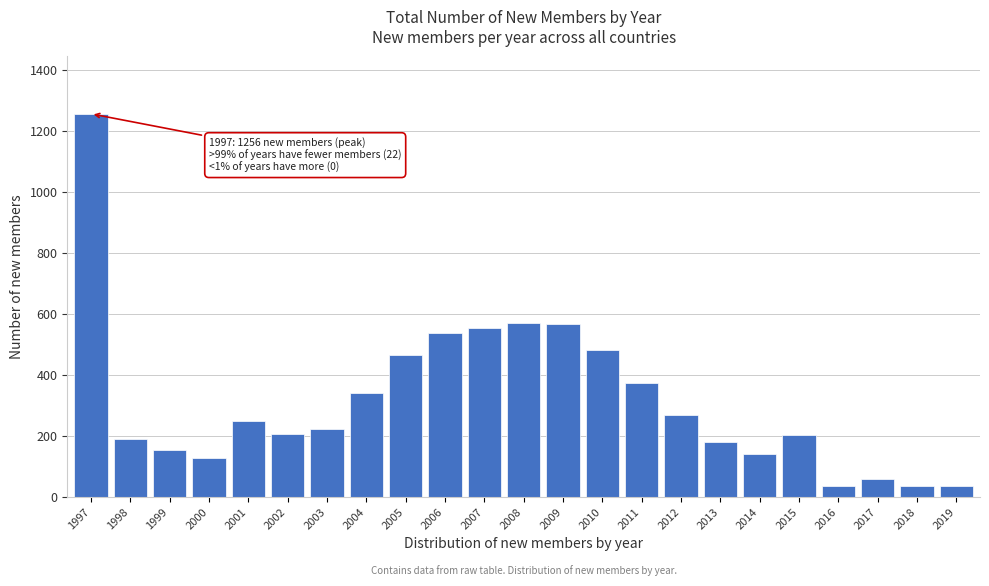

True or false: the data shows 1735 at 1997.

False